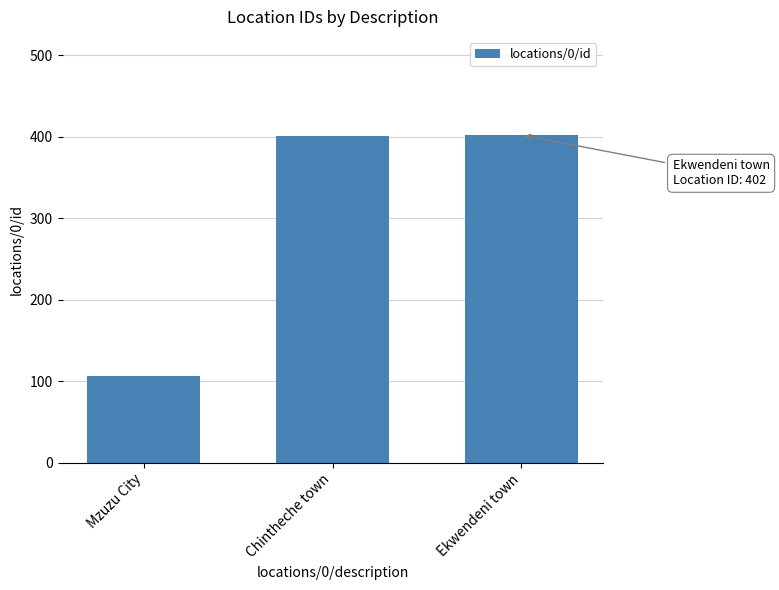

What is the difference between the maximum and minimum values?

295